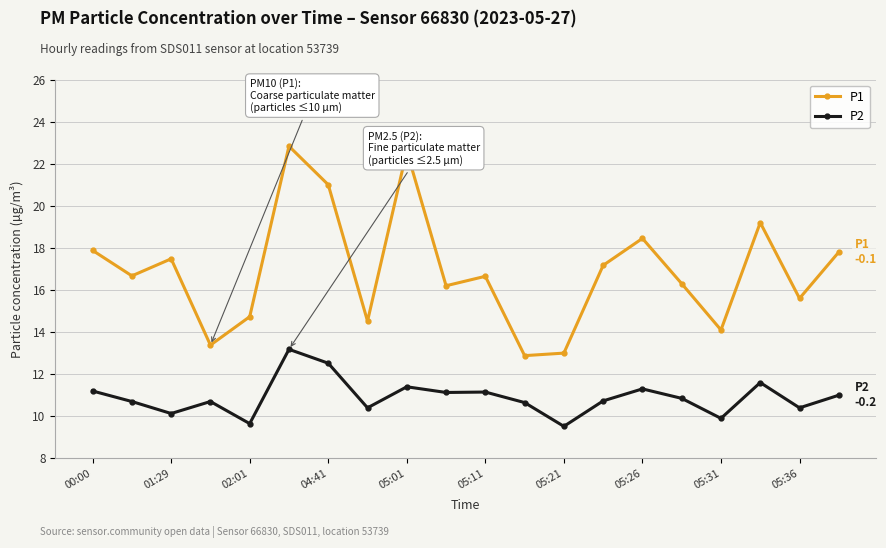

What is the smallest value displayed?

9.5